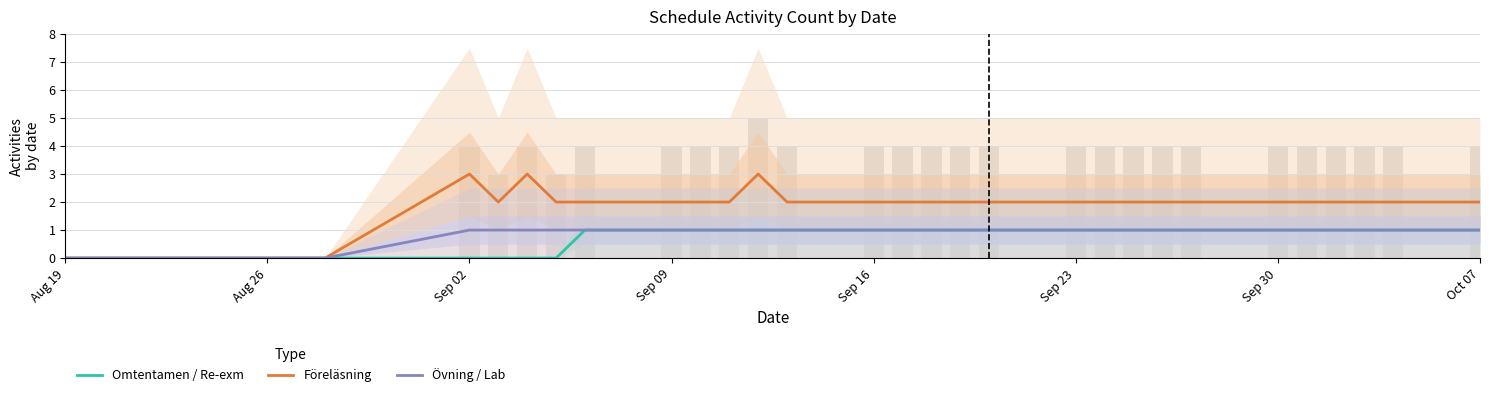

How many values in Föreläsning are above zero?

26